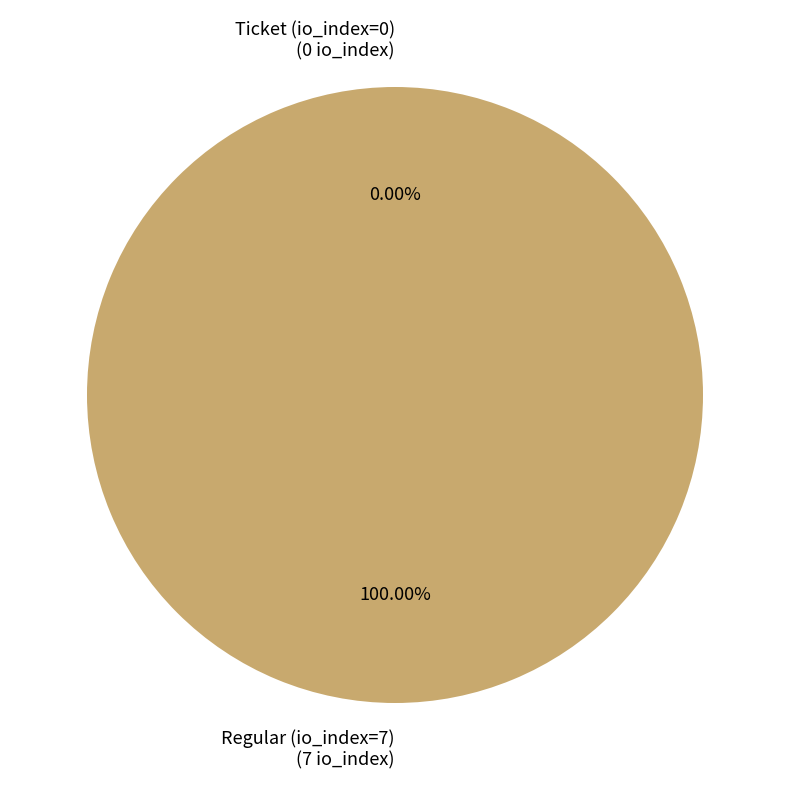

What is the change in value from Ticket (io_index=0) to Regular (io_index=7)?

+7